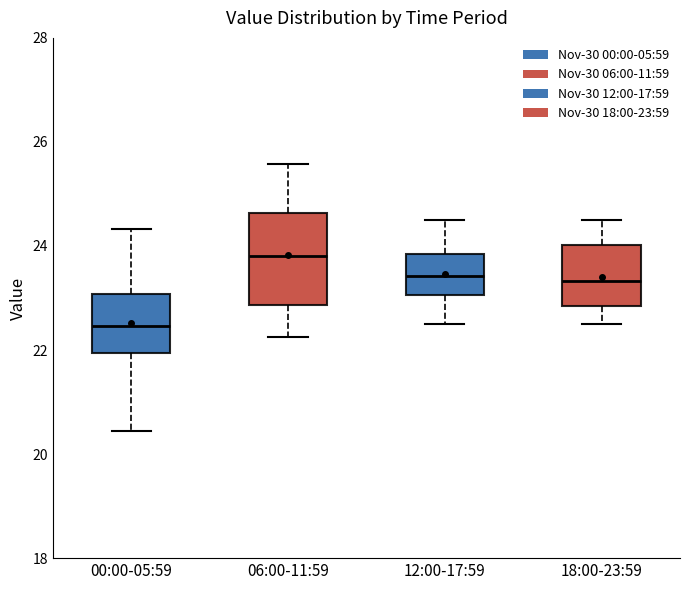

Comparing the boxes themselves (not the whiskers), which one is the tallest?

06:00-11:59